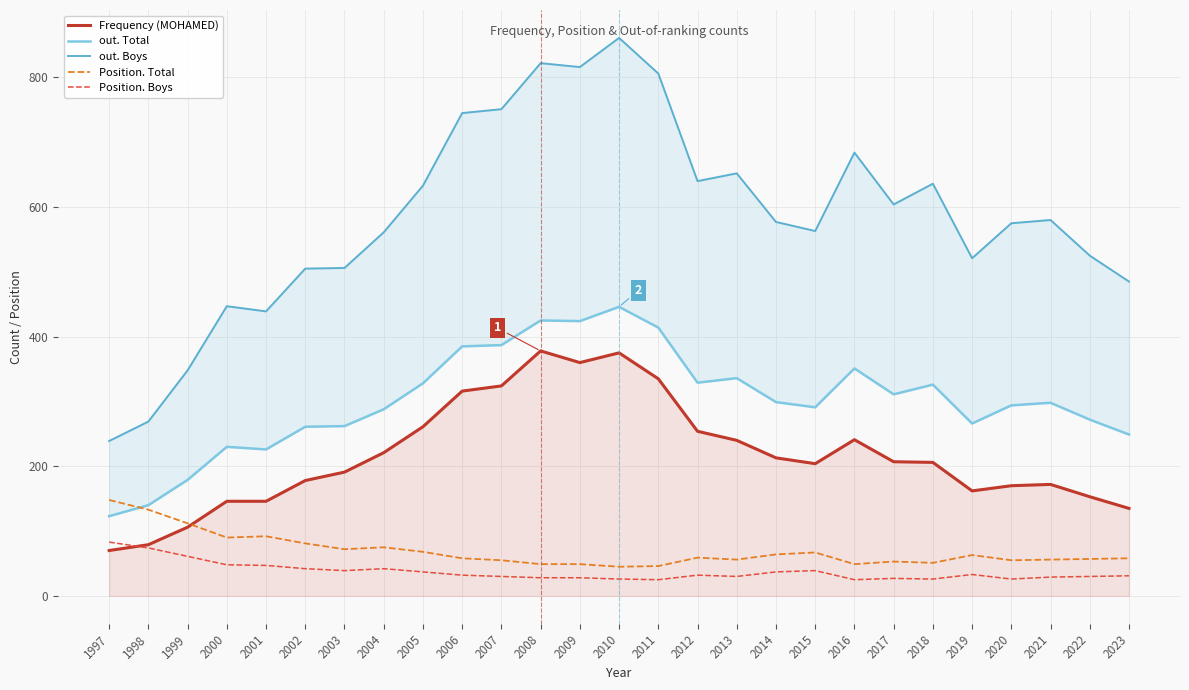

How many lines are shown in the chart?

5